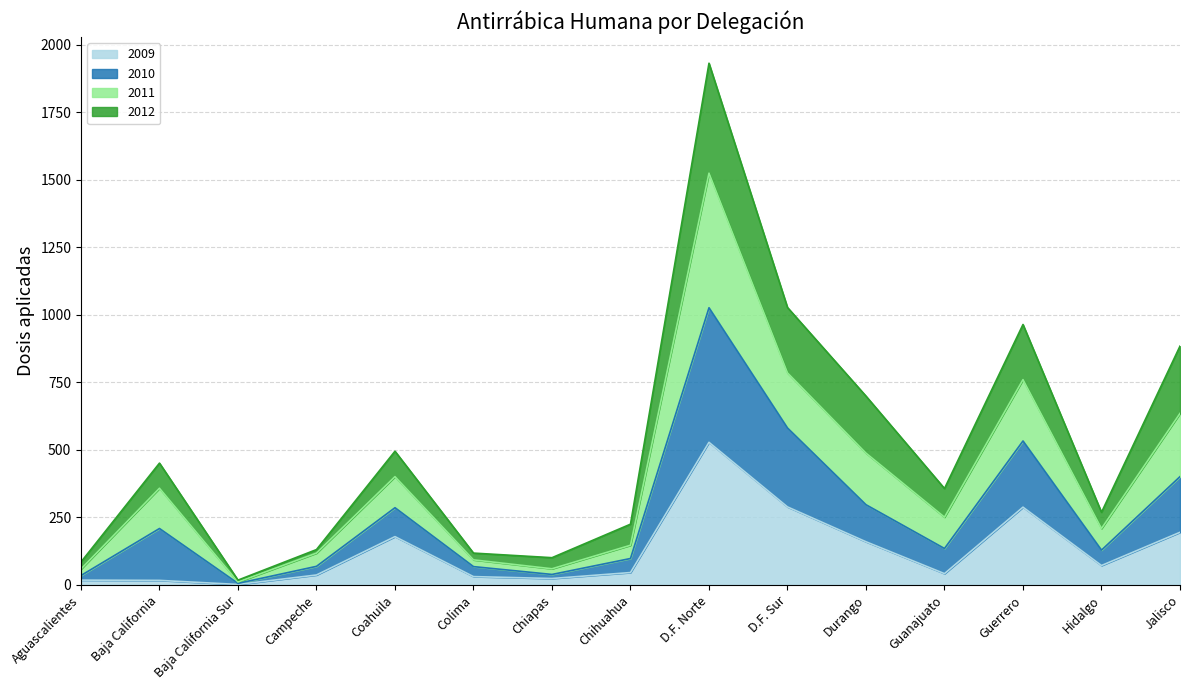

In 2011, how many points are higher than both neighbors (excluding endpoints)?

4